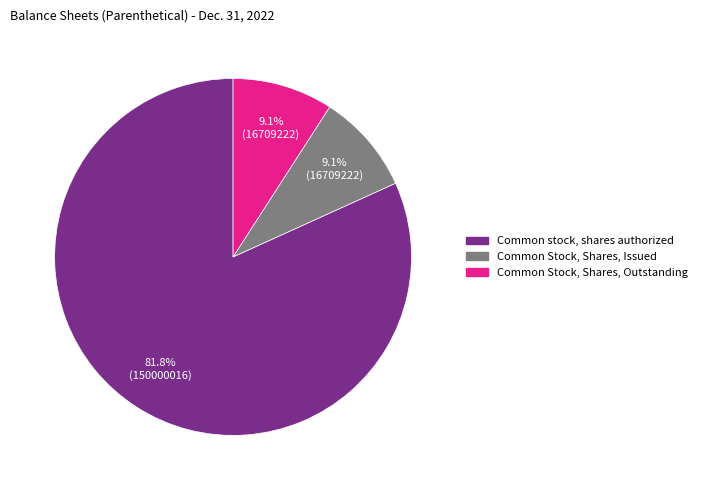

How many slices are in this pie chart?

3